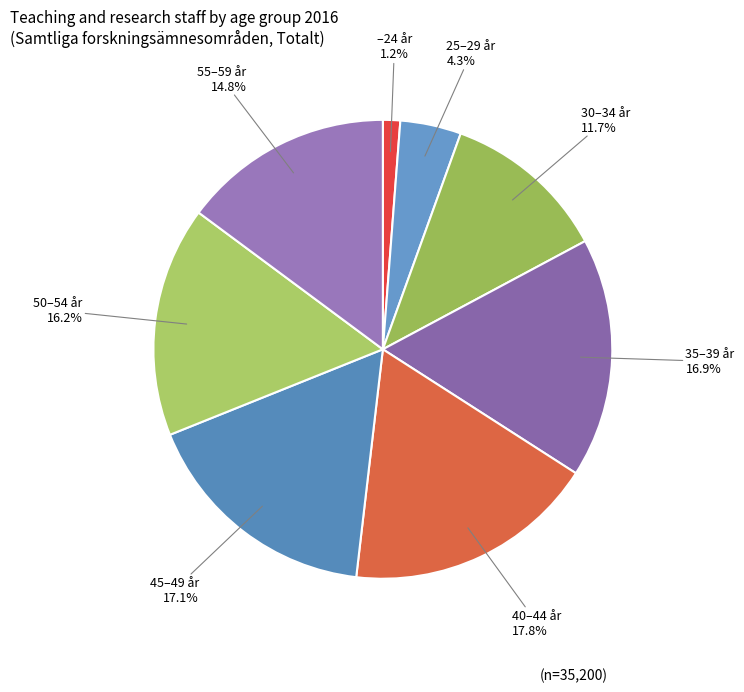

To the nearest percent, what is the average slice percentage?

12%